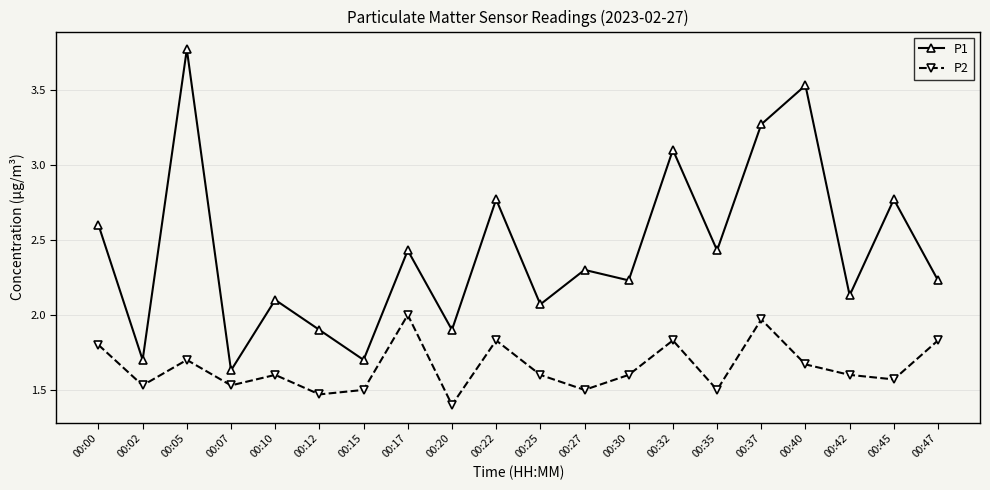

In P1, how many points are lower than both neighbors (excluding endpoints)?

8